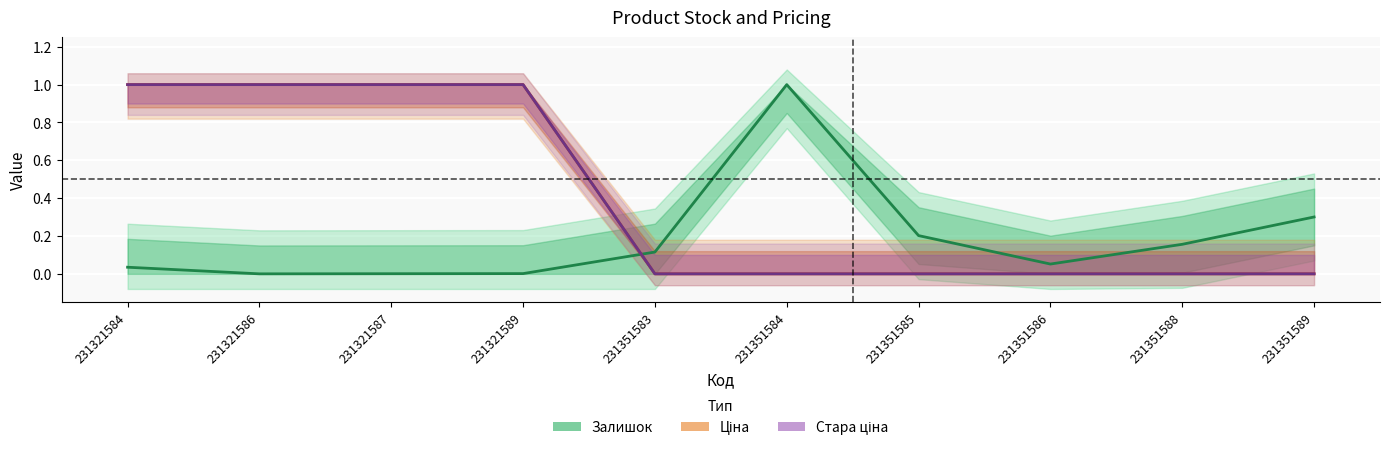

How many series are shown in this chart?

3